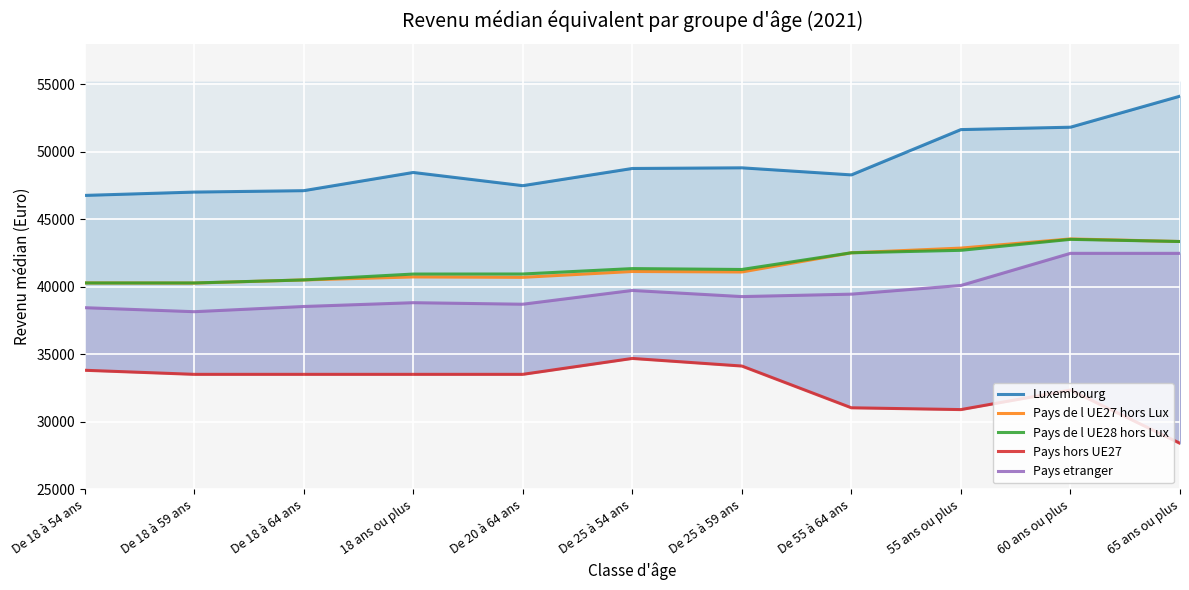

What is the difference between the Pays de l UE28 hors Lux values at 60 ans ou plus and De 18 à 59 ans?

3231